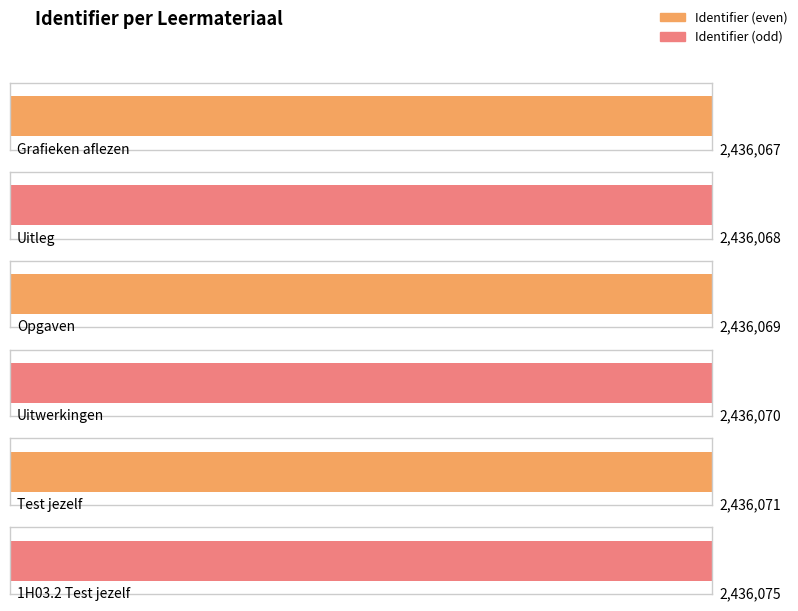

Count the values in the range 2436068 to 2436071.

4